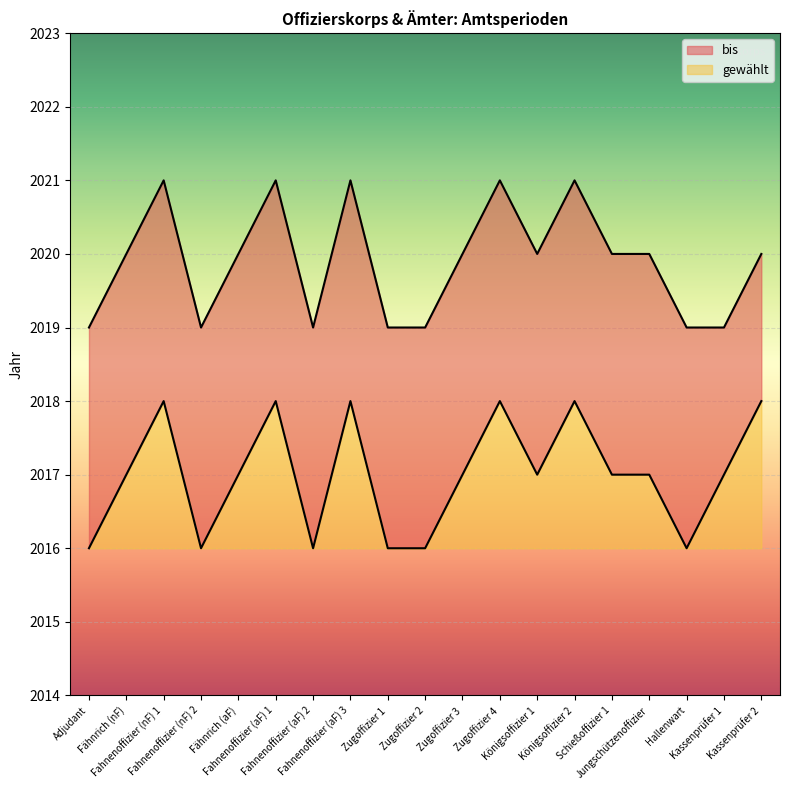

What position from the right is Kassenprüfer 1?

2